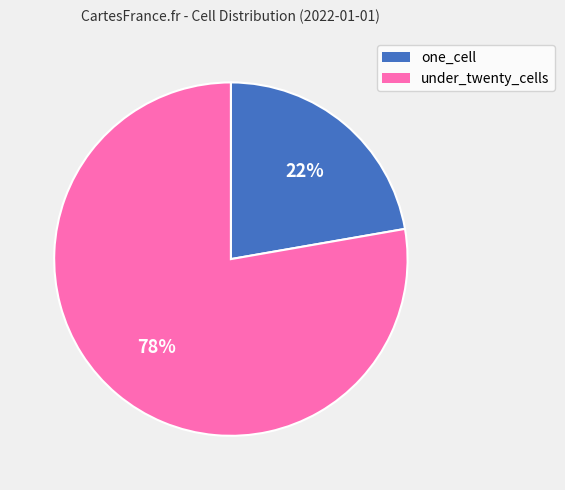

Which slice is the largest?

under_twenty_cells